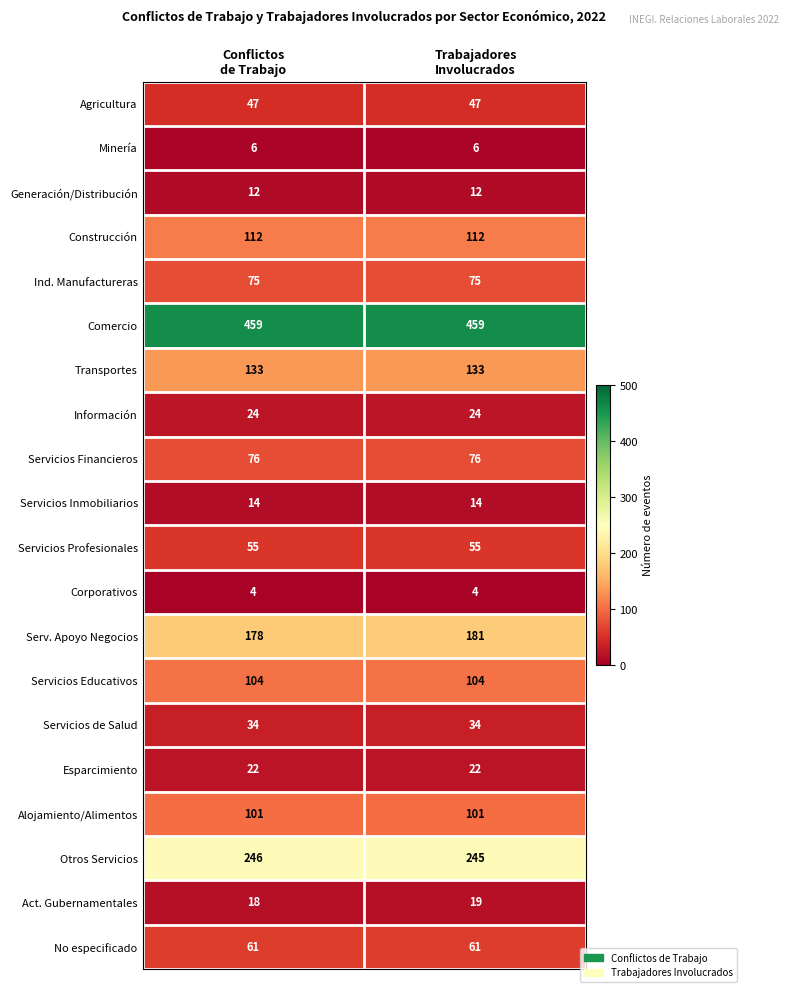

What is the maximum value shown in the chart?

459